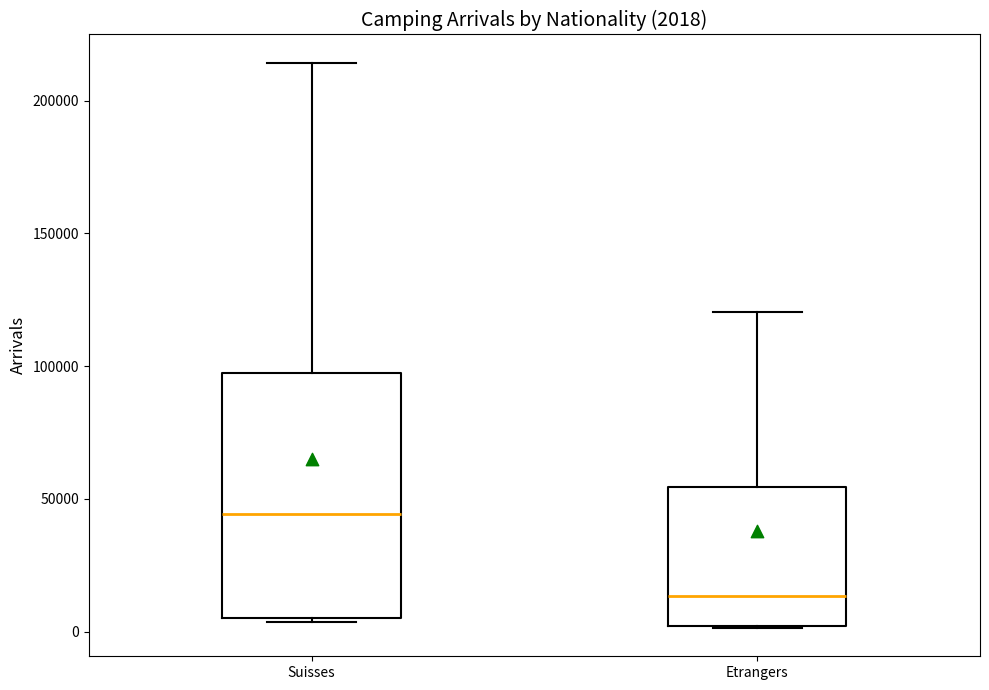

Which box's median line is the lowest?

Etrangers